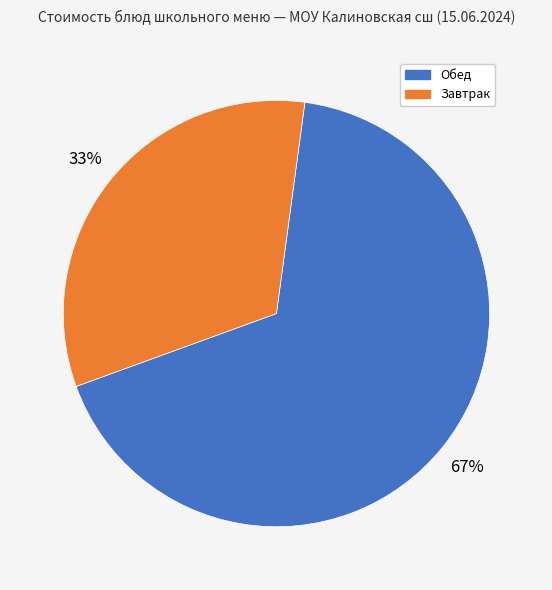

The Завтрак slice represents 33% of the pie. True or false?

True